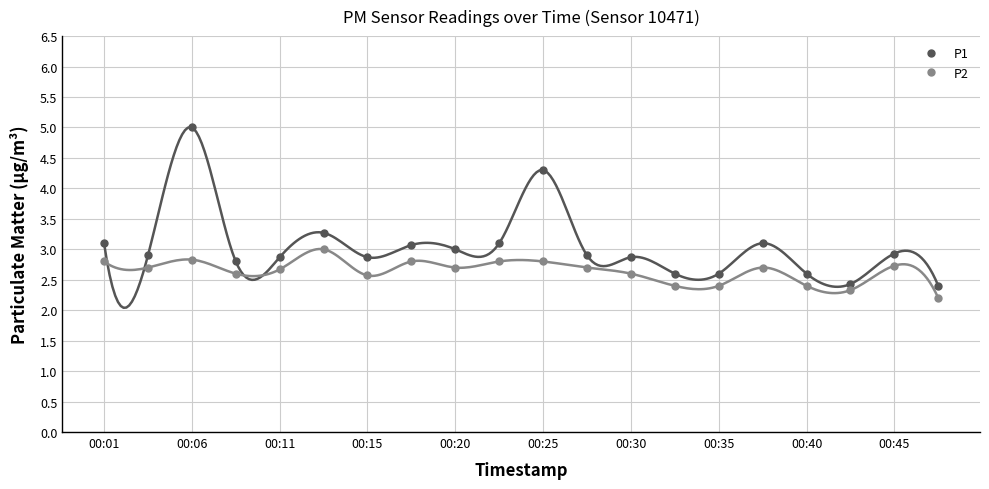

List the series in order of their peak value, highest first.

P1, P2